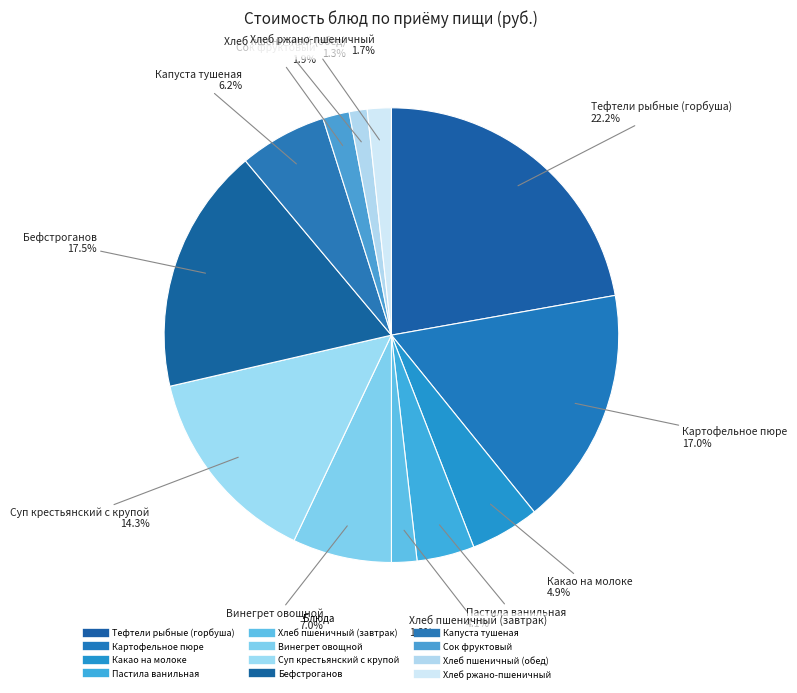

To the nearest percent, what is the combined percentage of Капуста тушеная and Сок фруктовый?

8%